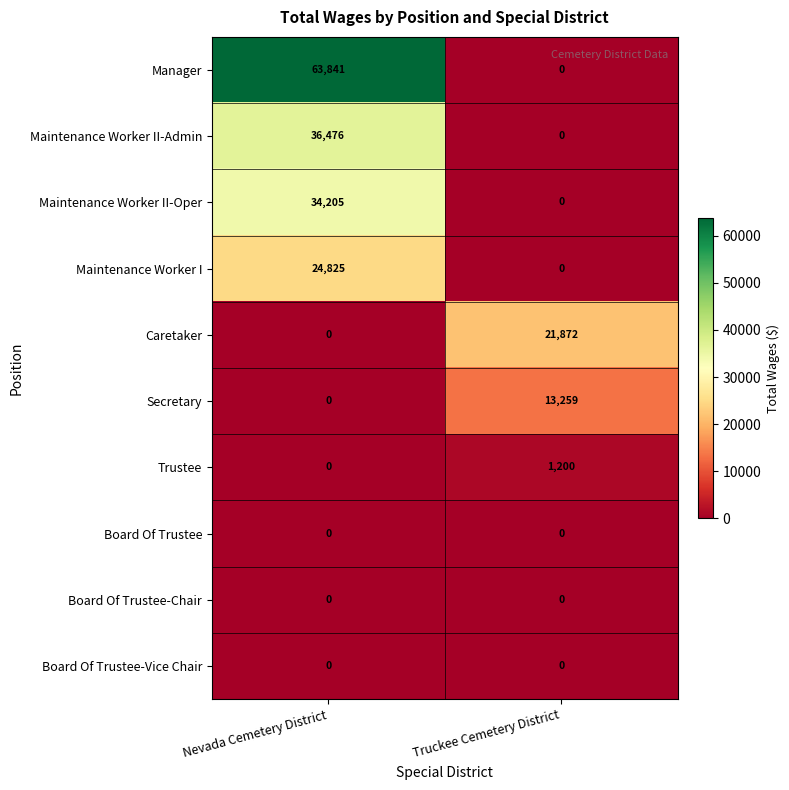

Reading left to right, transcribe all the data shown in this chart.

Manager: Nevada Cemetery District=63841	Truckee Cemetery District=0
Maintenance Worker II-Admin: Nevada Cemetery District=36476	Truckee Cemetery District=0
Maintenance Worker II-Oper: Nevada Cemetery District=34205	Truckee Cemetery District=0
Maintenance Worker I: Nevada Cemetery District=24825	Truckee Cemetery District=0
Caretaker: Nevada Cemetery District=0	Truckee Cemetery District=21872
Secretary: Nevada Cemetery District=0	Truckee Cemetery District=13259
Trustee: Nevada Cemetery District=0	Truckee Cemetery District=1200
Board Of Trustee: Nevada Cemetery District=0	Truckee Cemetery District=0
Board Of Trustee-Chair: Nevada Cemetery District=0	Truckee Cemetery District=0
Board Of Trustee-Vice Chair: Nevada Cemetery District=0	Truckee Cemetery District=0